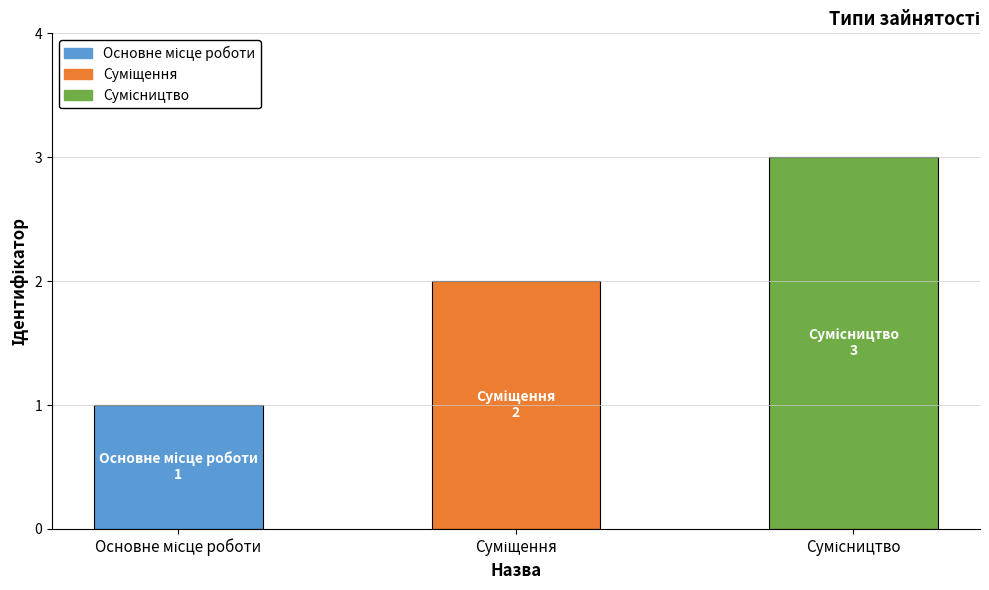

How many data points does each series have?

3